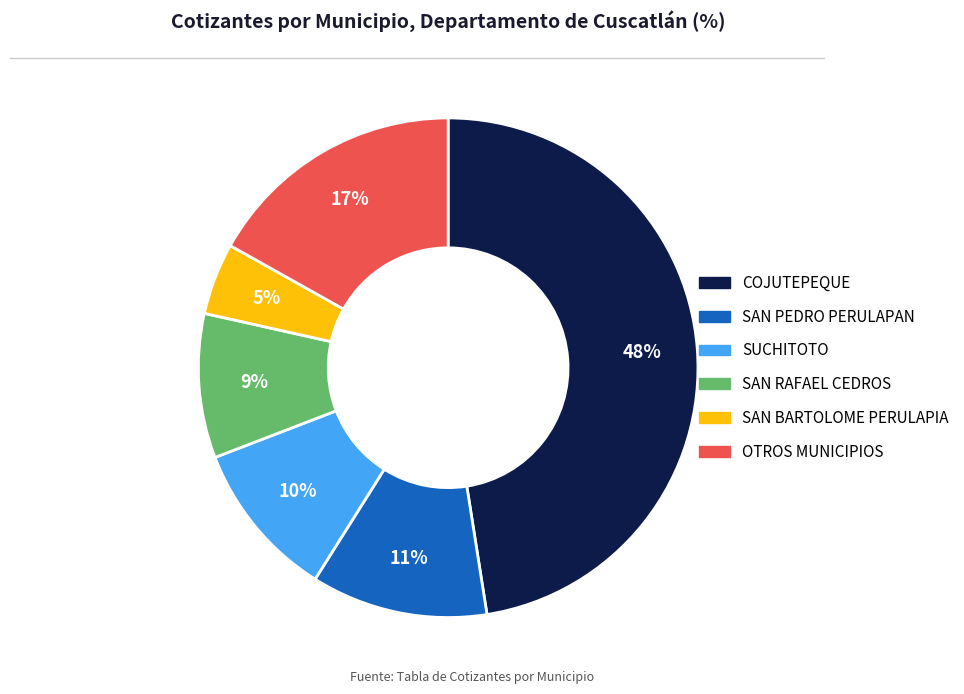

Count the number of slices in the pie.

6